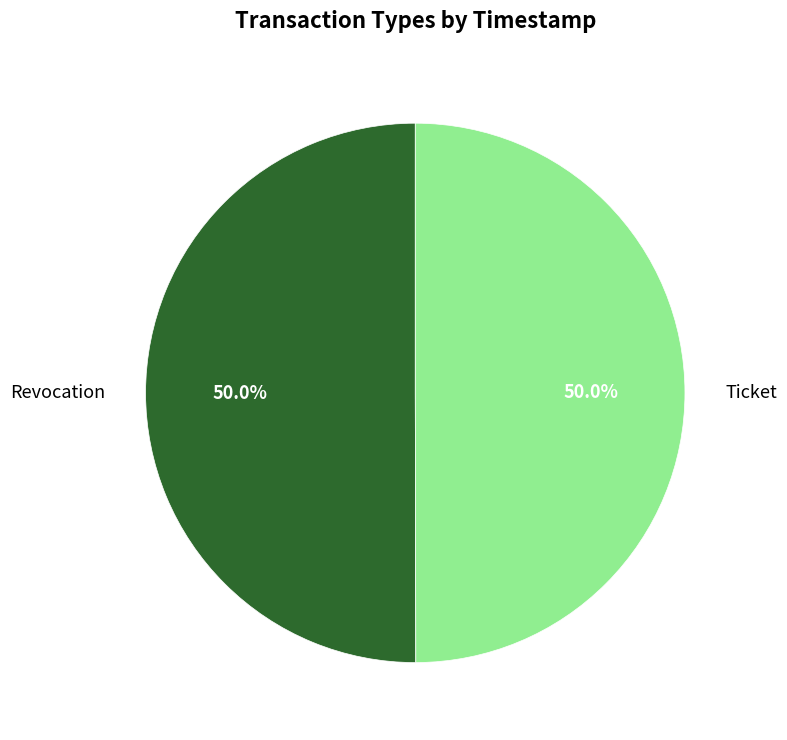

Is the sum of Revocation and Ticket greater than half?

Yes